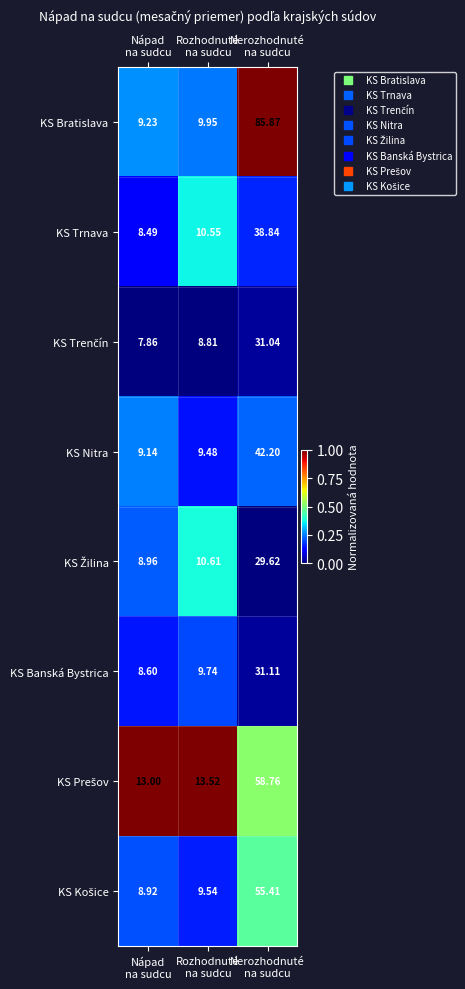

How many distinct data groups are displayed?

8